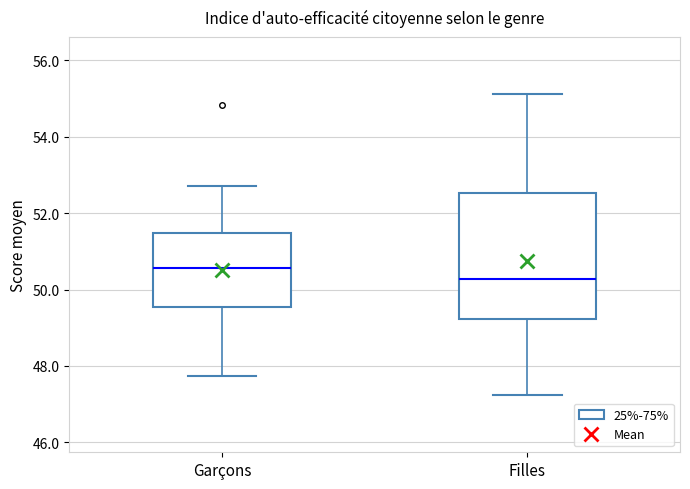

Comparing the boxes themselves (not the whiskers), which one is the tallest?

Filles